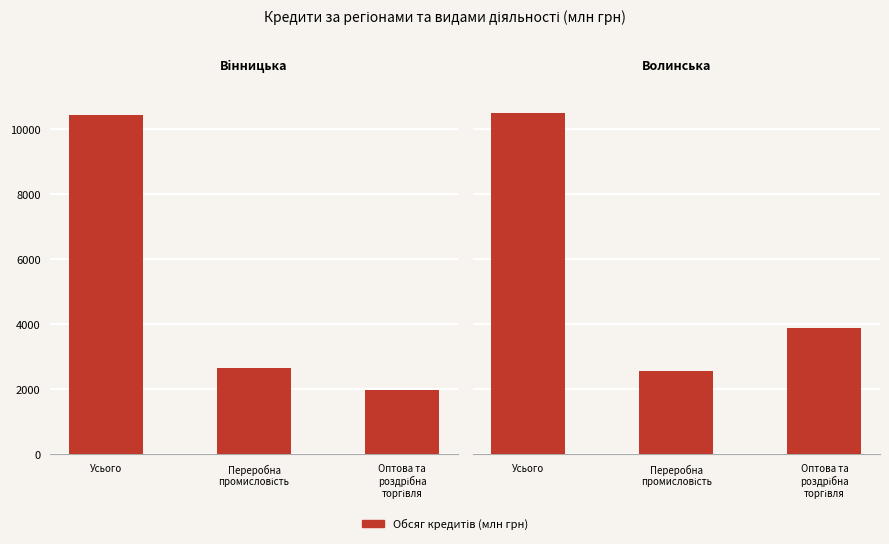

List the labels in order of Волинська value, smallest first.

Переробна
промисловість, Оптова та
роздрібна
торгівля, Усього